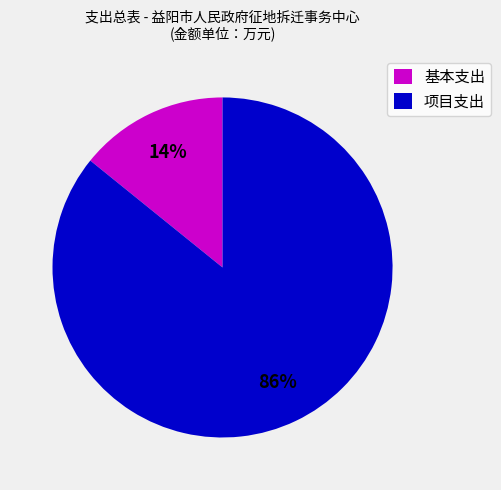

Count the number of slices in the pie.

2